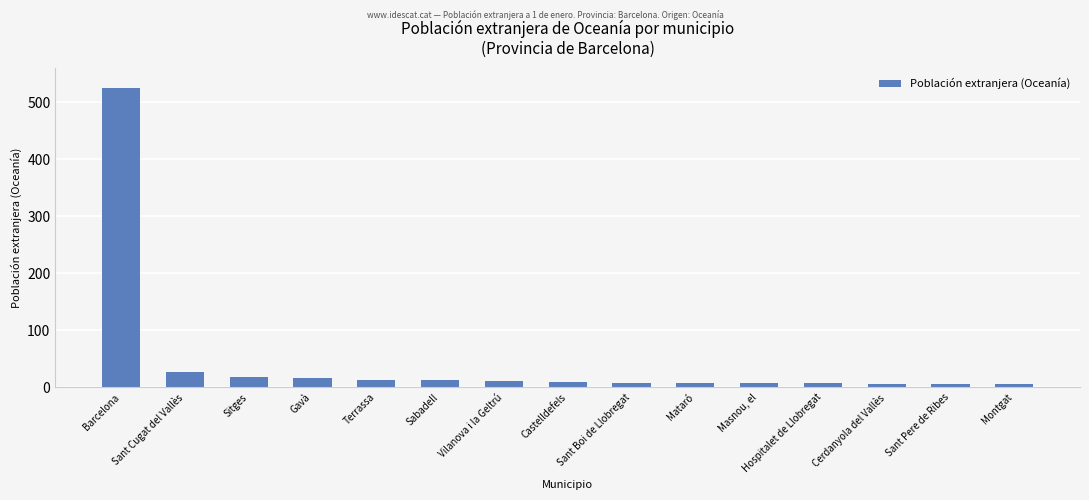

What is the change in value from Terrassa to Sant Pere de Ribes?

-6